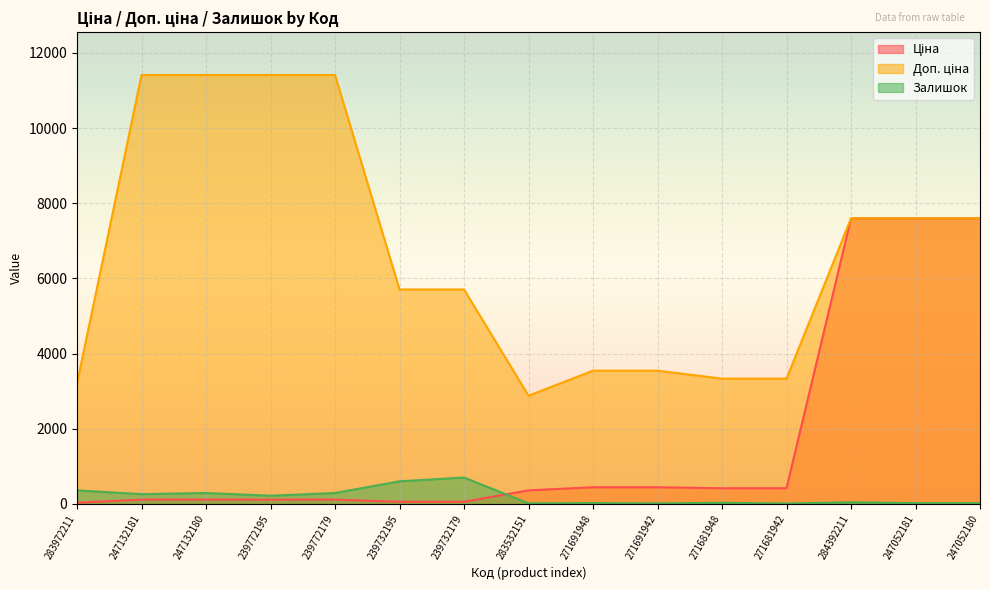

Reading left to right, list all the values displayed in this chart.

Ціна: 283972211=32.0	247132181=114.1	247132180=114.1	239772195=114.1	239772179=114.1	239732195=57.0	239732179=57.0	283532151=359.9	271691948=443.1	271691942=443.1	271681948=416.6	271681942=416.6	284392211=7596.5	247052181=7596.5	247052180=7596.5
Доп. ціна: 283972211=3205.0	247132181=11410.0	247132180=11410.0	239772195=11410.0	239772179=11410.0	239732195=5705.0	239732179=5705.0	283532151=2878.8	271691948=3545.0	271691942=3545.0	271681948=3332.5	271681942=3332.5	284392211=7596.5	247052181=7596.5	247052180=7596.5
Залишок: 283972211=360.0	247132181=260.0	247132180=290.0	239772195=218.0	239772179=290.0	239732195=601.0	239732179=702.0	283532151=15.0	271691948=22.0	271691942=13.0	271681948=30.0	271681942=10.0	284392211=44.0	247052181=20.0	247052180=21.0